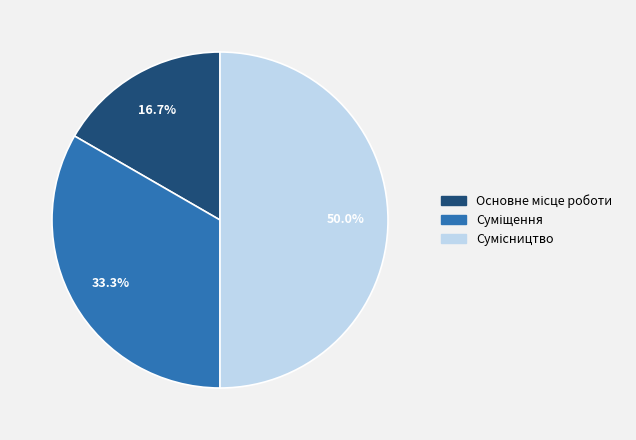

Count the number of slices in the pie.

3